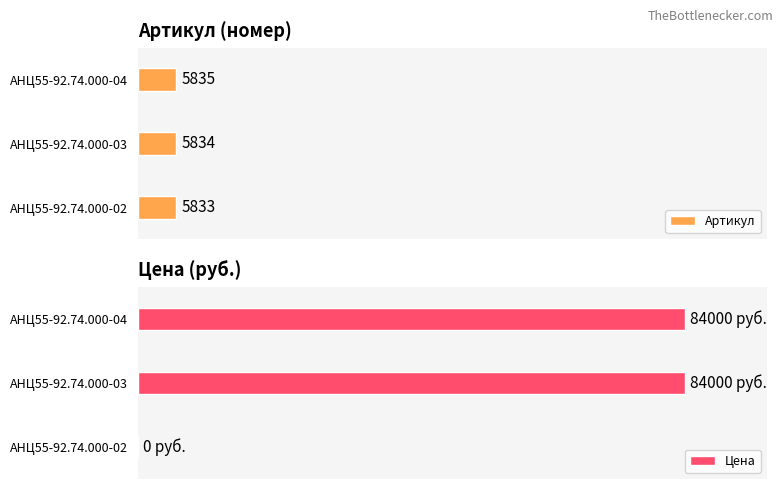

List the labels in order of Артикул value, largest first.

АНЦ55-92.74.000-04, АНЦ55-92.74.000-03, АНЦ55-92.74.000-02